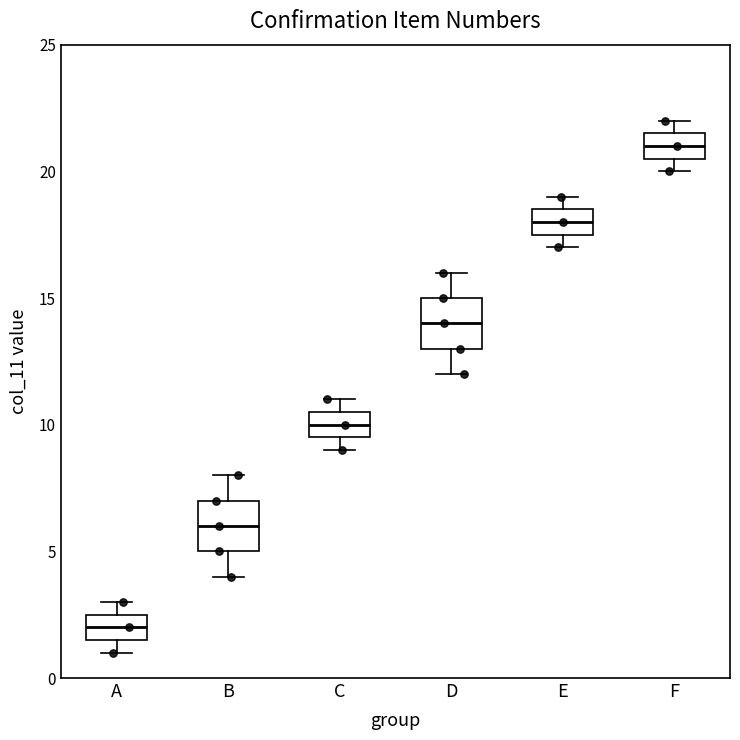

Reading left to right, read every box against the y-axis: the position of its median line, the range the box covers, and the ends of its whiskers. The values are not printed on the chart, so give them approximately, as read against the axis.

A: median 2.0, box 1.5 to 2.5, whiskers 1.0 to 3.0
B: median 6.0, box 5.0 to 7.0, whiskers 4.0 to 8.0
C: median 10.0, box 9.5 to 10.5, whiskers 9.0 to 11.0
D: median 14.0, box 13.0 to 15.0, whiskers 12.0 to 16.0
E: median 18.0, box 17.5 to 18.5, whiskers 17.0 to 19.0
F: median 21.0, box 20.5 to 21.5, whiskers 20.0 to 22.0